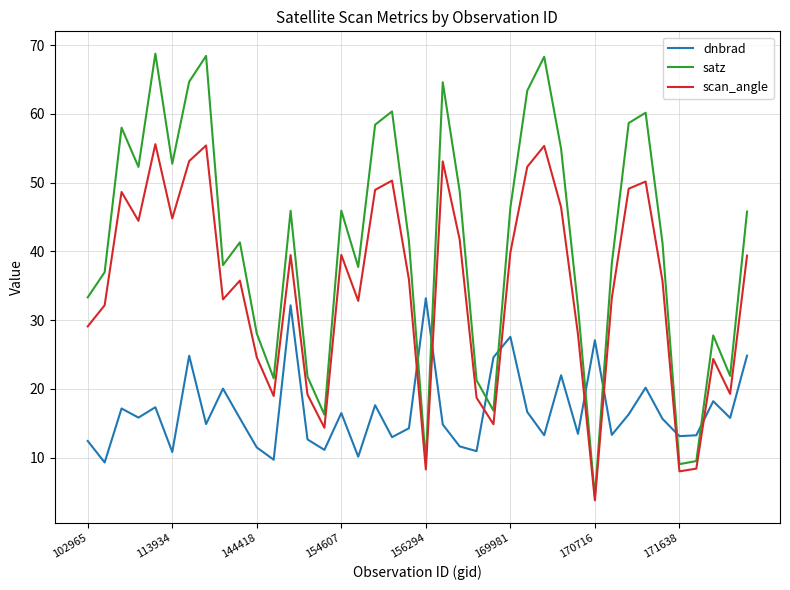

What is the smallest value displayed?

3.8